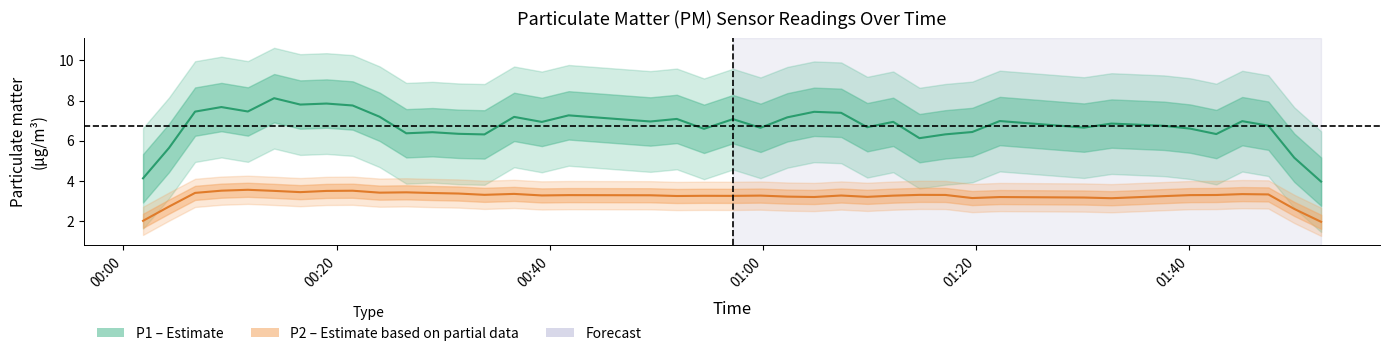

What is the difference between the maximum and second lowest values in the P2 series?

1.5